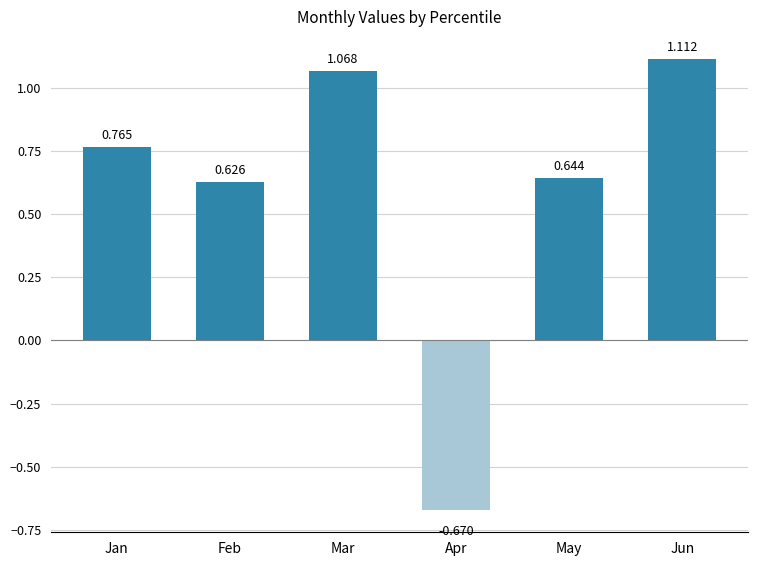

What is the sum of the values at Jan and Apr?

0.1